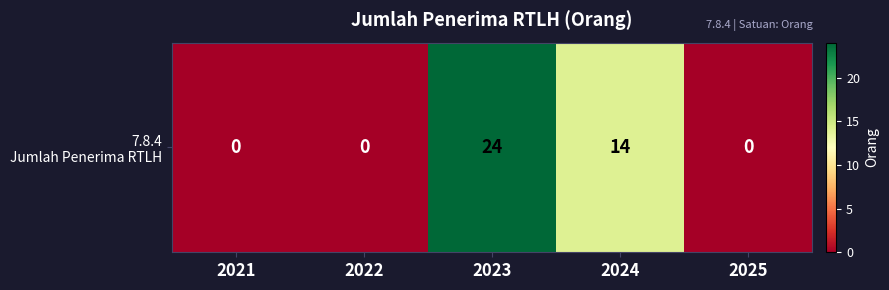

Reading left to right, what are all the values shown in this chart?

0	0	24	14	0